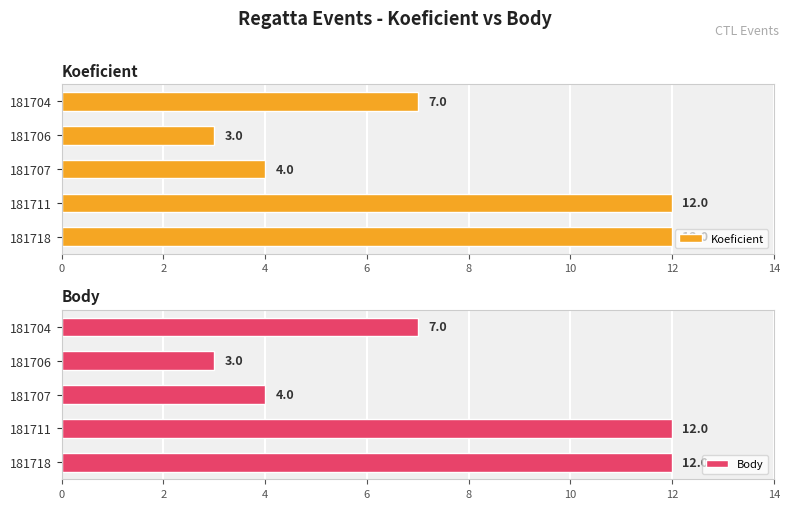

What is the difference between the Koeficient values at 181704 and 181706?

4